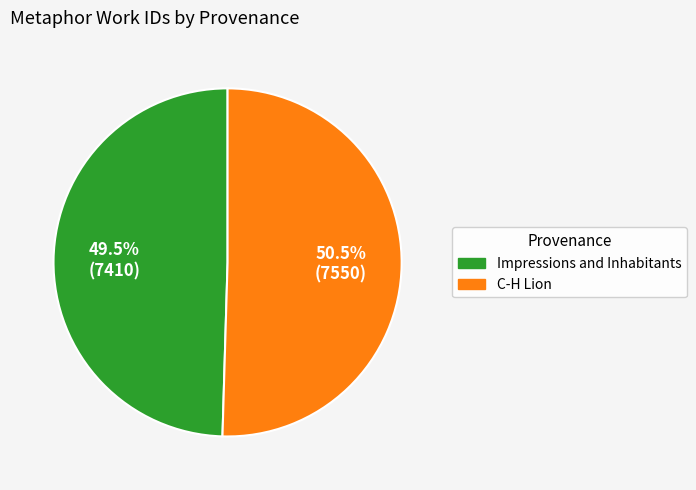

How many segments does this pie chart have?

2